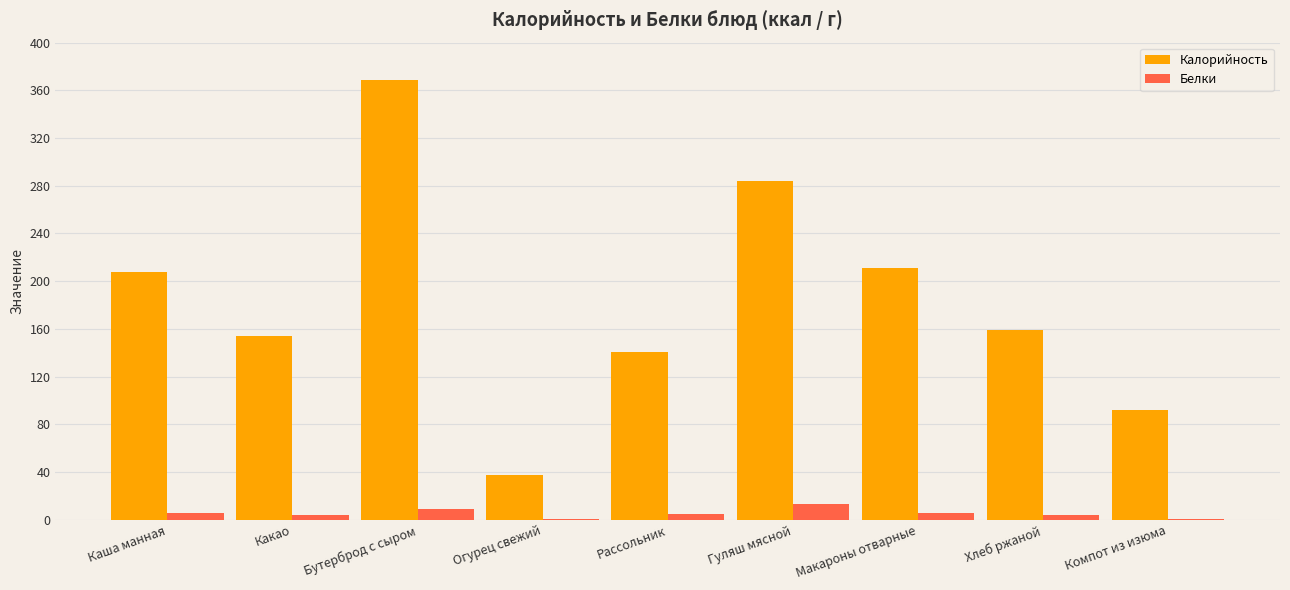

How many series are shown in this chart?

2